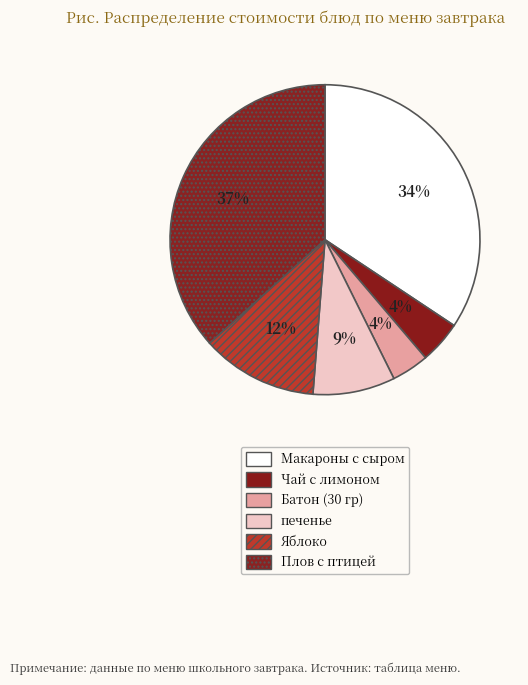

Is Плов с птицей the majority of the pie?

No